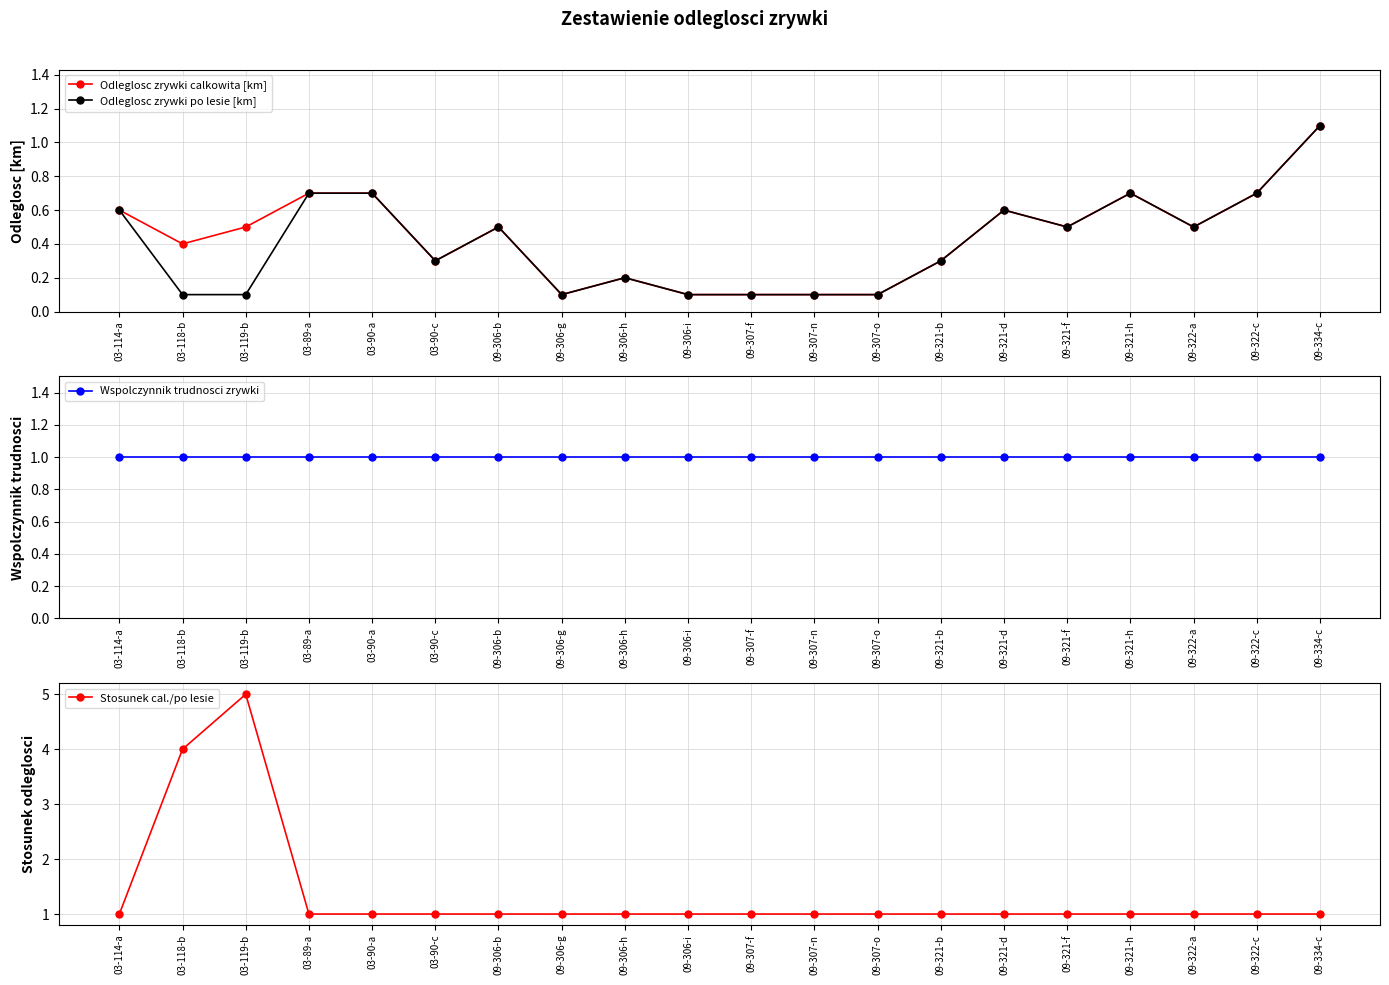

Reading left to right, list all the values displayed in this chart.

Odleglosc zrywki calkowita [km]: 0.6	0.4	0.5	0.7	0.7	0.3	0.5	0.1	0.2	0.1	0.1	0.1	0.1	0.3	0.6	0.5	0.7	0.5	0.7	1.1
Odleglosc zrywki po lesie [km]: 0.6	0.1	0.1	0.7	0.7	0.3	0.5	0.1	0.2	0.1	0.1	0.1	0.1	0.3	0.6	0.5	0.7	0.5	0.7	1.1
Wspolczynnik trudnosci zrywki: 1.0	1.0	1.0	1.0	1.0	1.0	1.0	1.0	1.0	1.0	1.0	1.0	1.0	1.0	1.0	1.0	1.0	1.0	1.0	1.0
Stosunek cal./po lesie: 1.0	4.0	5.0	1.0	1.0	1.0	1.0	1.0	1.0	1.0	1.0	1.0	1.0	1.0	1.0	1.0	1.0	1.0	1.0	1.0